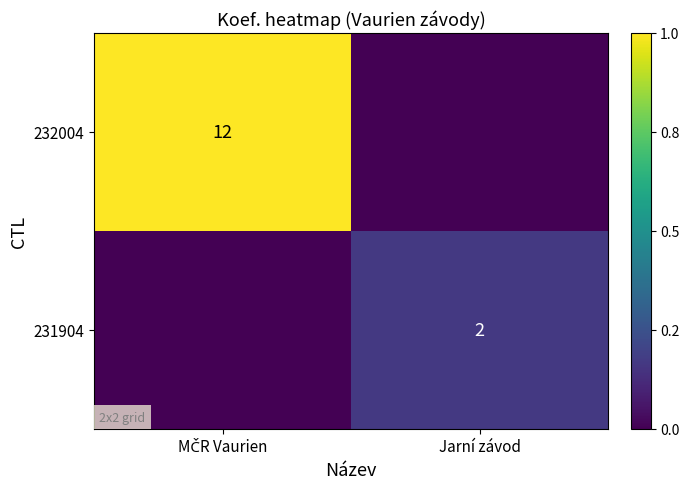

How many categories are shown in the chart?

2